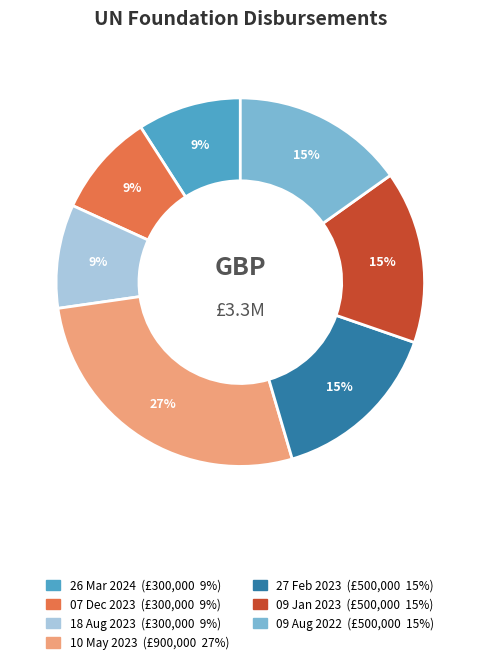

How many slices are in this pie chart?

7